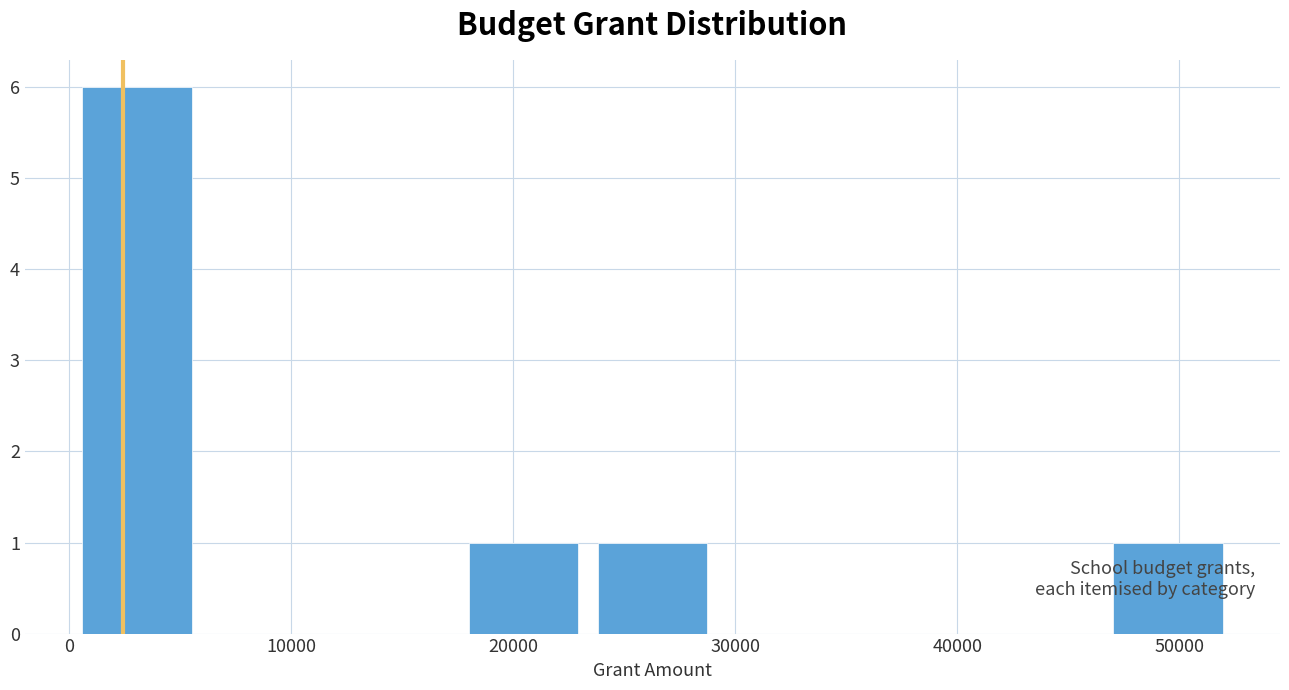

What is the height of the bar covering 23000 to 29000 on the x-axis? Neither the bar edges nor the heights are printed on the chart, so give them approximately, as read against the axes.

1